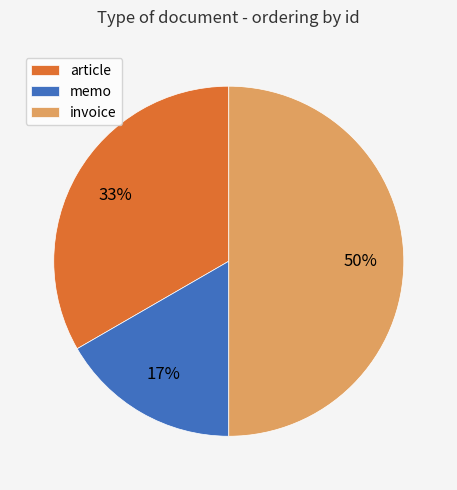

Which has a higher value, article or memo?

article